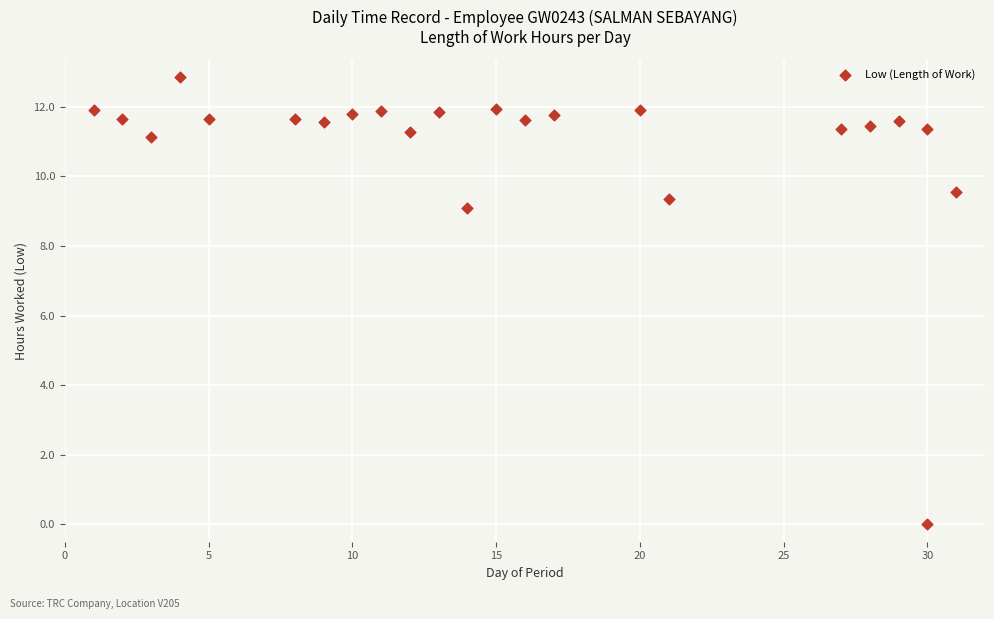

What Y value in the scatter plot is closest to 6?

9.1